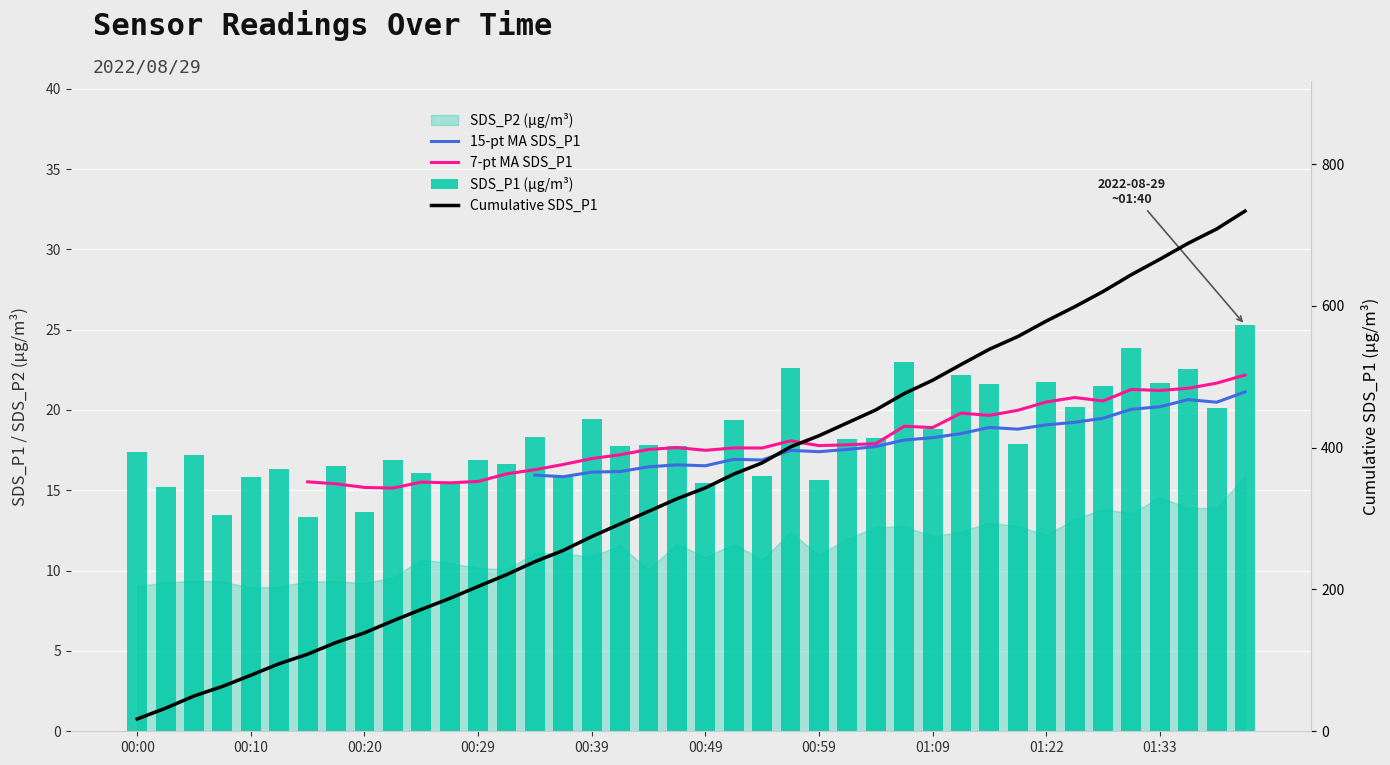

How many values in the SDS_P1 (µg/m³) series exceed 17?

24